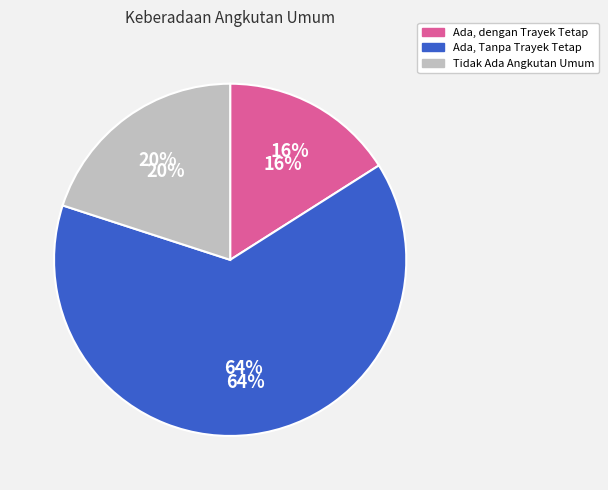

What percentage is the Ada, dengan Trayek Tetap slice, to the nearest percent?

16%